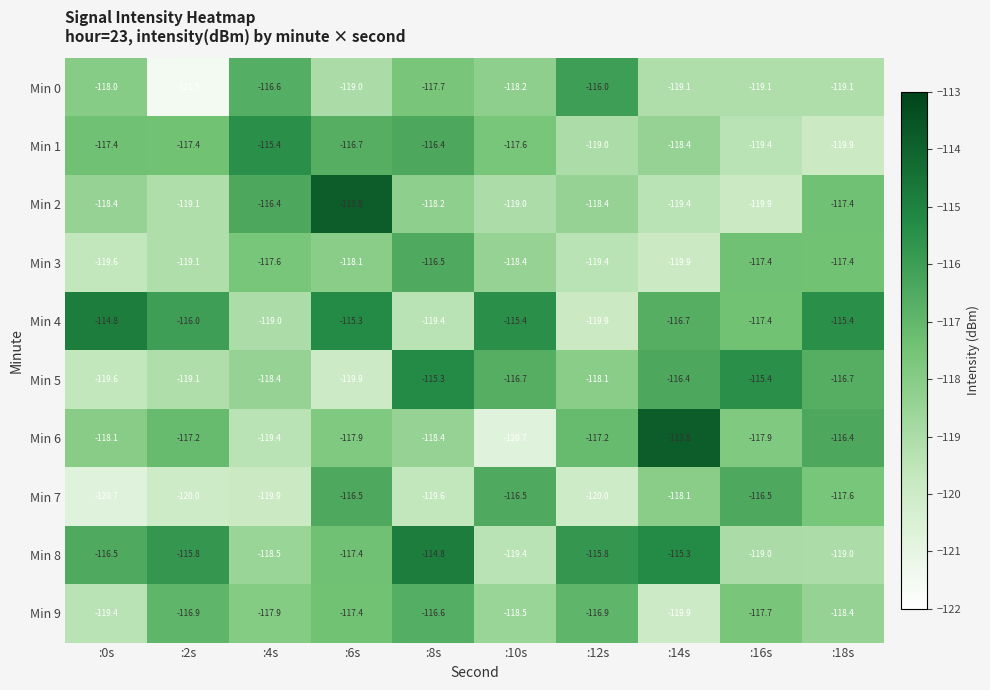

The Min 3 series shows -119.6 at :0s. True or false?

True